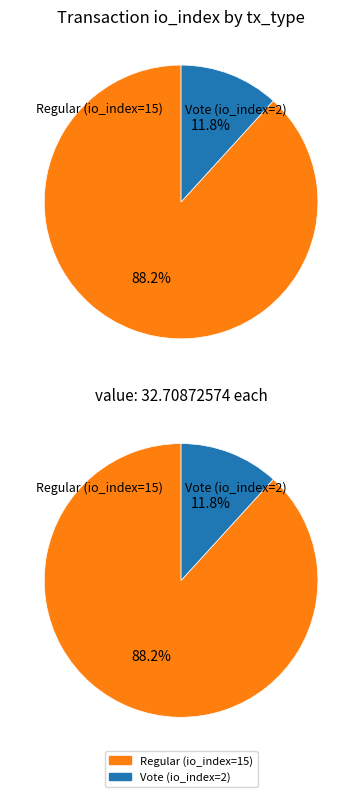

Rank the categories by value from highest to lowest.

Regular (io_index=15), Vote (io_index=2)